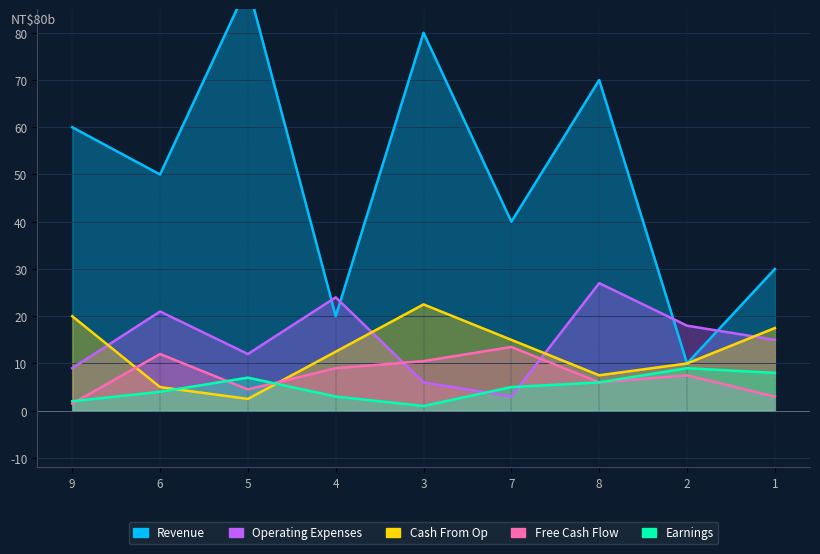

At how many categories does at least one series exceed 77?

2